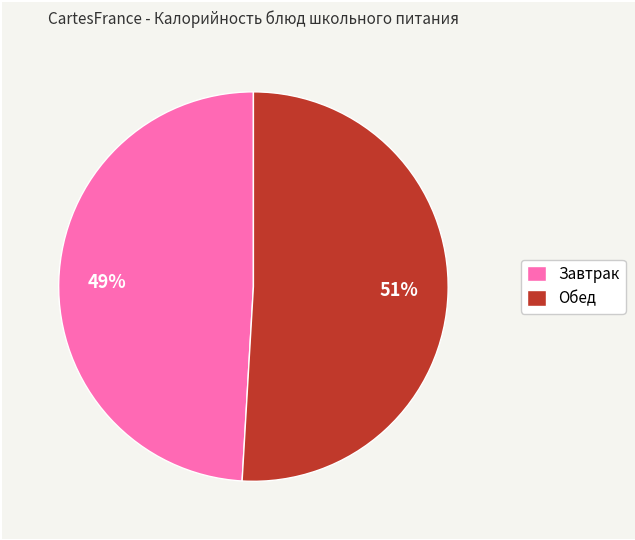

To the nearest percent, what is the difference between the largest and smallest slice percentages?

2%